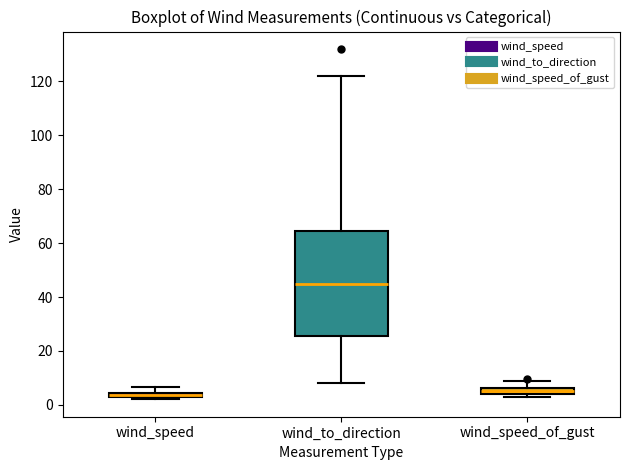

Comparing the boxes themselves (not the whiskers), which one is the tallest?

wind_to_direction